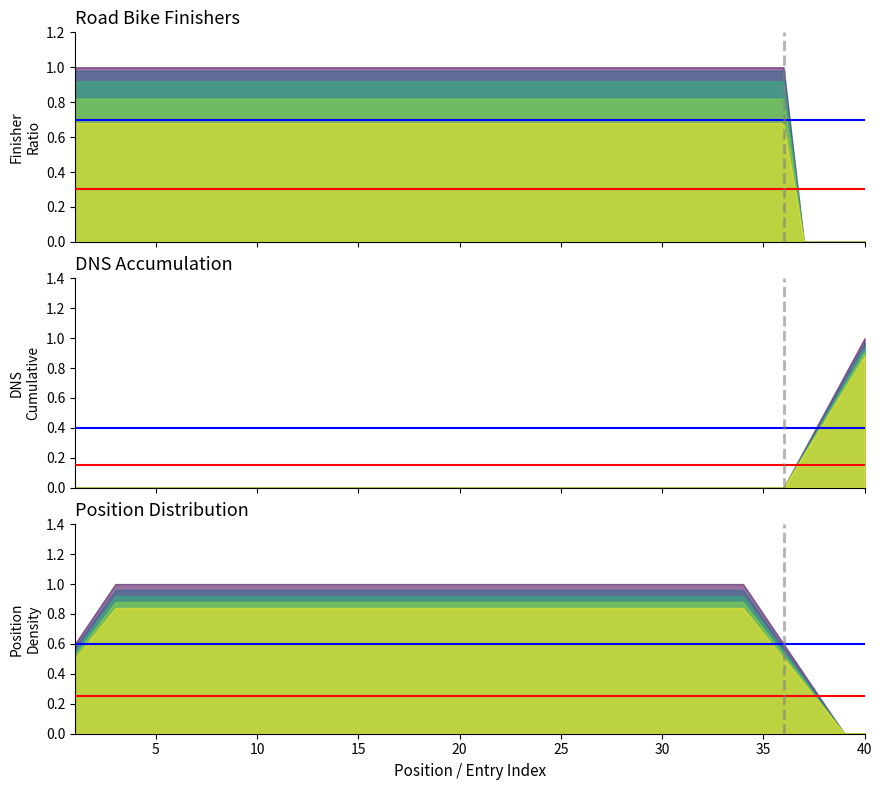

The dnf series shows 0 at 0. True or false?

True